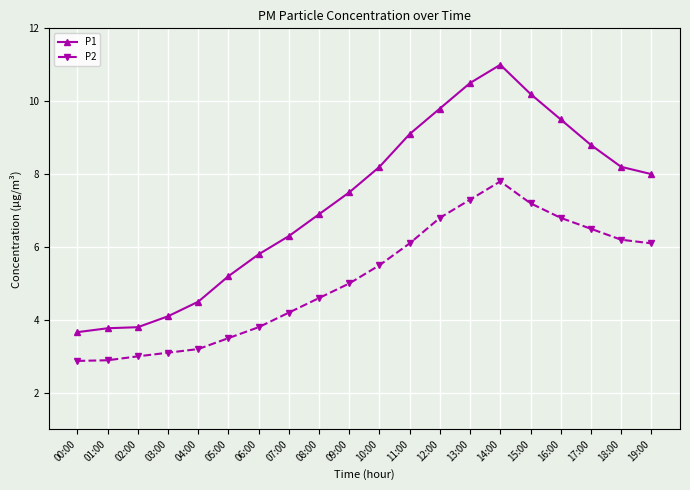

What is the value of the P1 point at the 12th from the left?

9.1